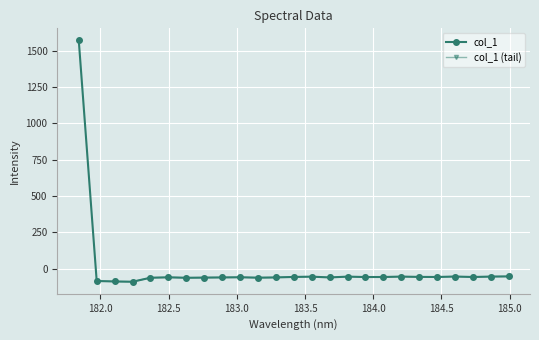

Rank the categories by value from lowest to highest.

182.2359681898, 182.1045947288, 181.9732053322, 182.6299929592, 182.3673257152, 183.15513622, 182.7613026778, 183.6800245112, 182.8925964608, 183.2863821962, 182.498667305, 183.0238743082, 183.9423730432, 184.0735234058, 184.7290361848, 184.46687888, 183.4176122368, 184.3357763242, 183.5488263418, 183.811206745, 184.2046578328, 184.8600909338, 184.5979655002, 184.9911297472, 181.8418